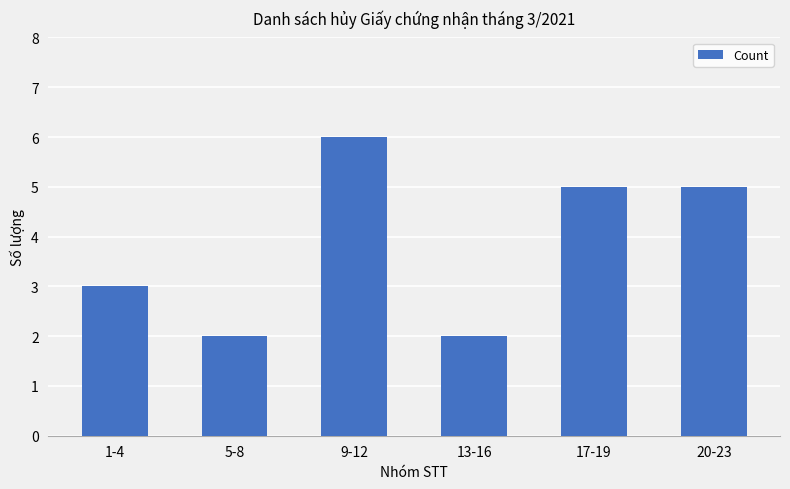

Reading left to right, transcribe all the data shown in this chart.

1-4=3	5-8=2	9-12=6	13-16=2	17-19=5	20-23=5